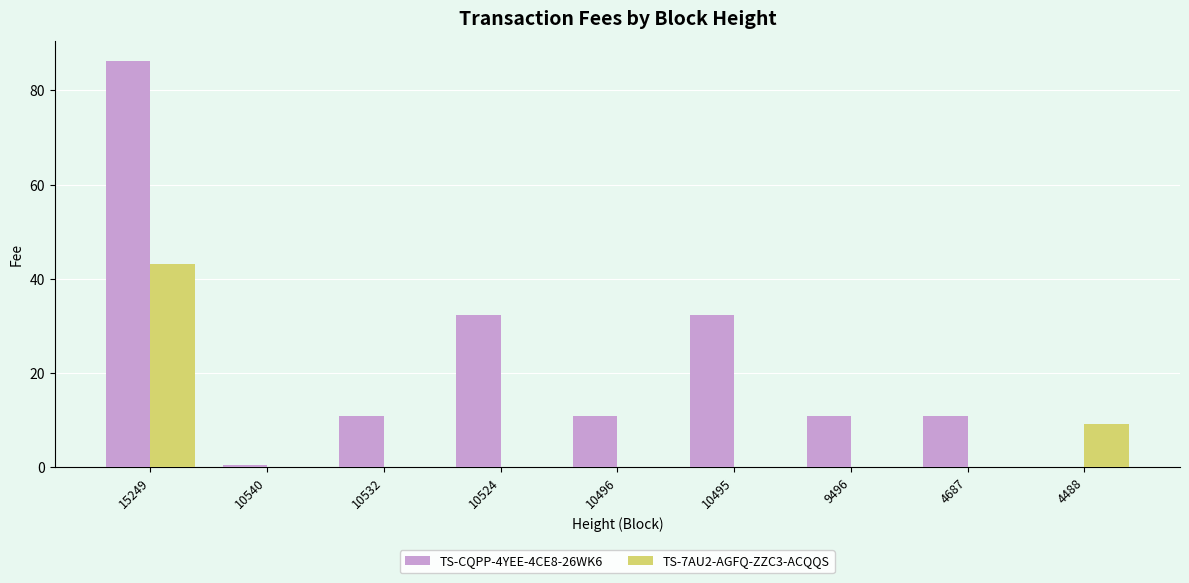

At which label does TS-7AU2-AGFQ-ZZC3-ACQQS reach its peak?

15249